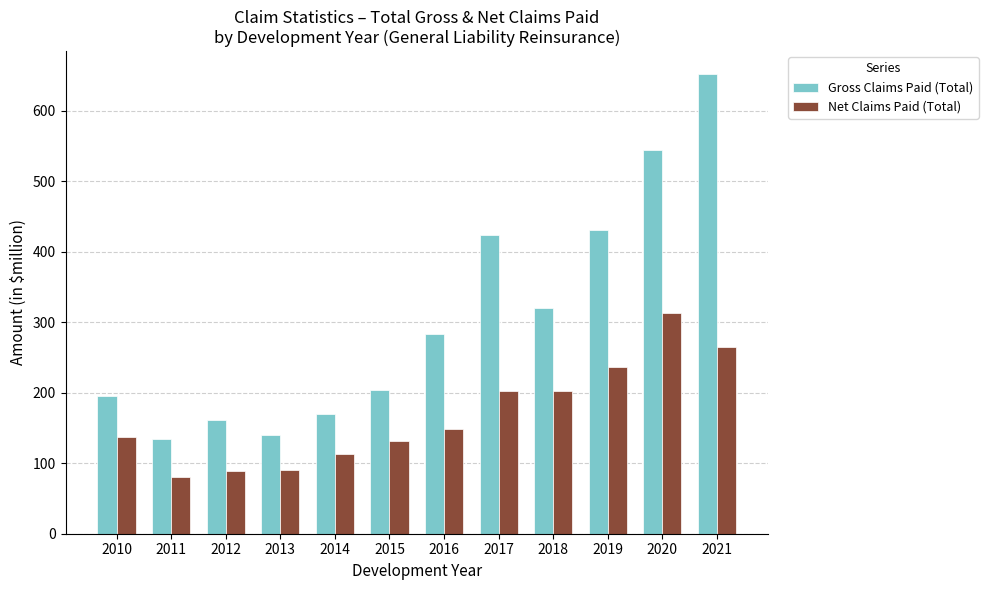

What is the difference between the Net Claims Paid (Total) values at 2015 and 2018?

70.9